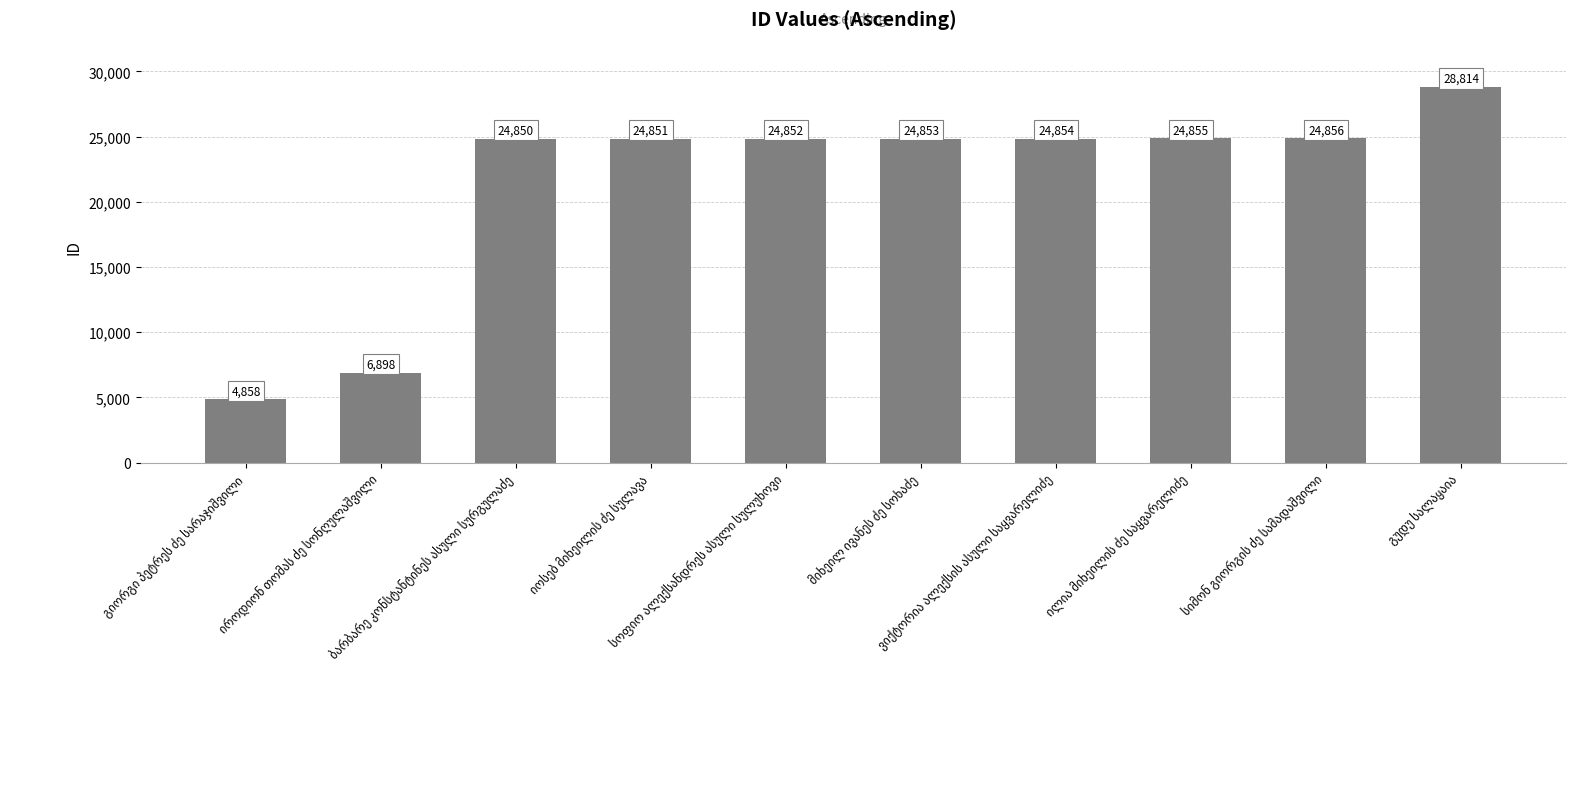

Reading left to right, extract all data points from this chart.

4858	6898	24850	24851	24852	24853	24854	24855	24856	28814